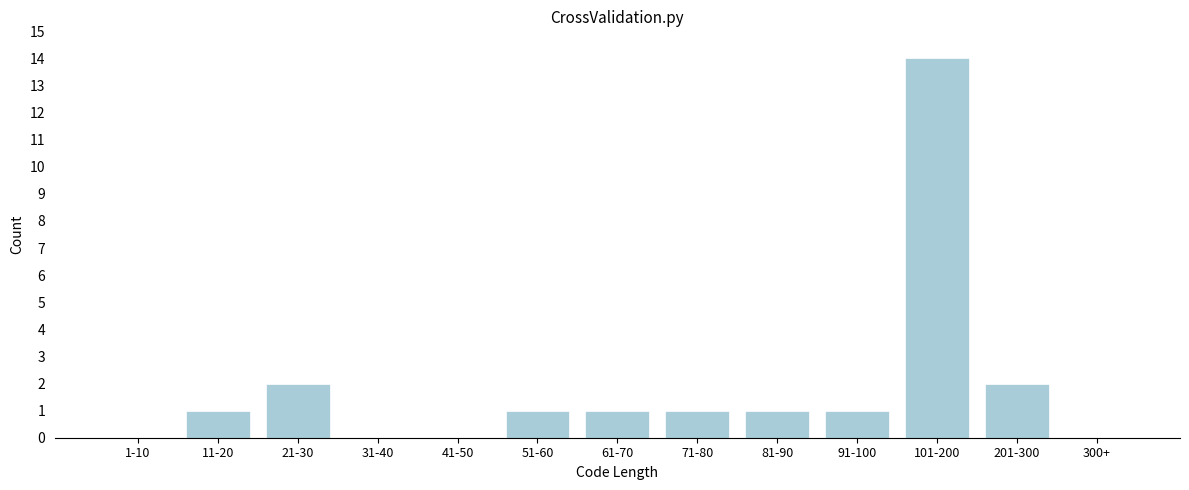

Reading left to right, list all the values displayed in this chart.

1-10=0	11-20=1	21-30=2	31-40=0	41-50=0	51-60=1	61-70=1	71-80=1	81-90=1	91-100=1	101-200=14	201-300=2	300+=0